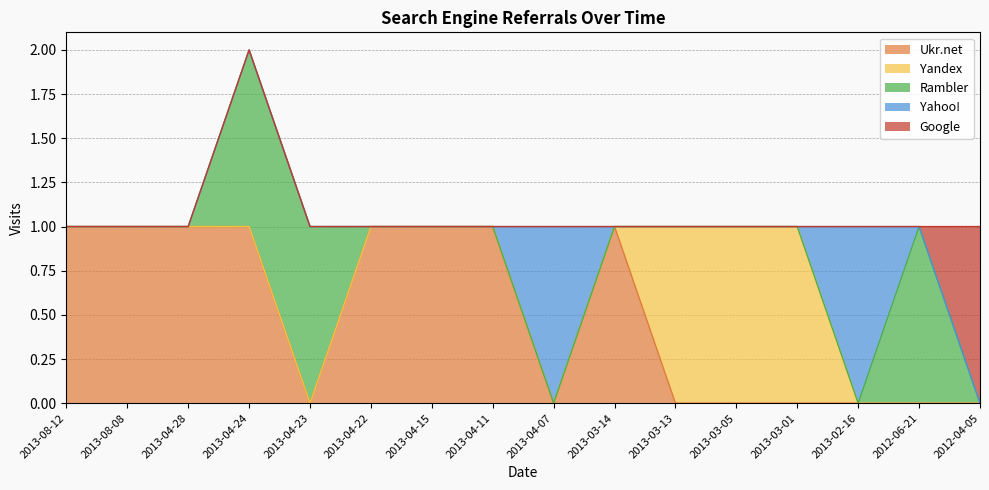

List the series in order of their peak value, lowest first.

Ukr.net, Yandex, Rambler, Yahoo!, Google